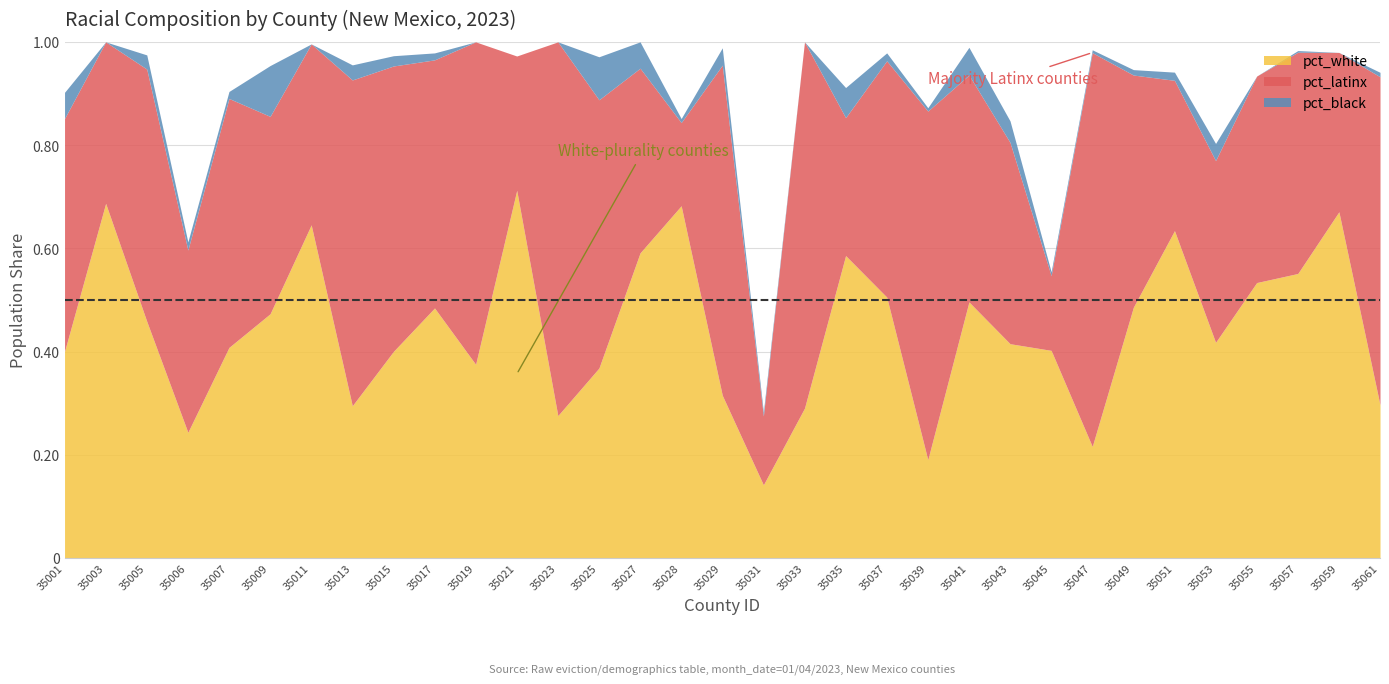

What is the sum of all pct_black values?

0.7